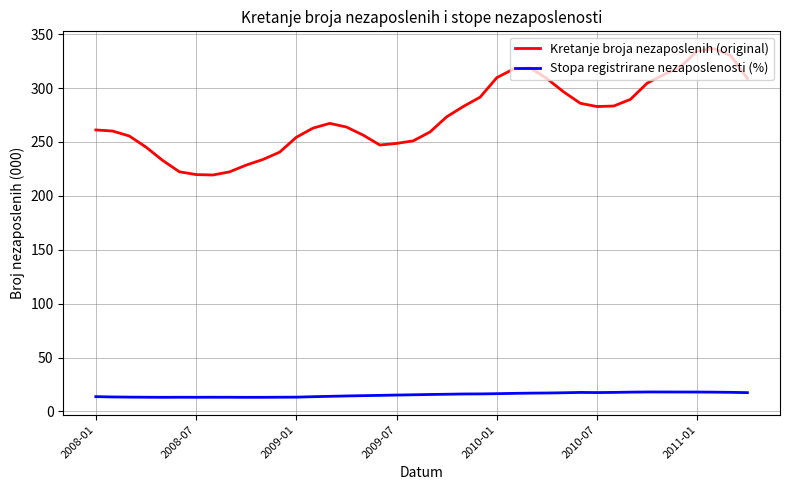

Rank the series by their average value, from highest to lowest.

Kretanje broja nezaposlenih (original), Stopa registrirane nezaposlenosti (%)